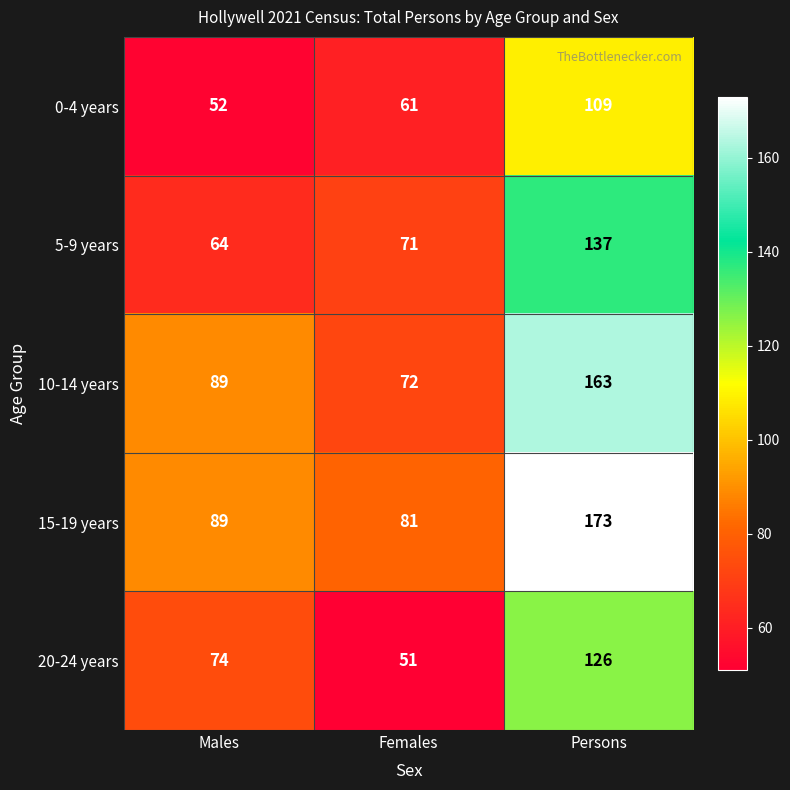

What value does the 10-14 years series have at Persons, to the nearest 10?

160